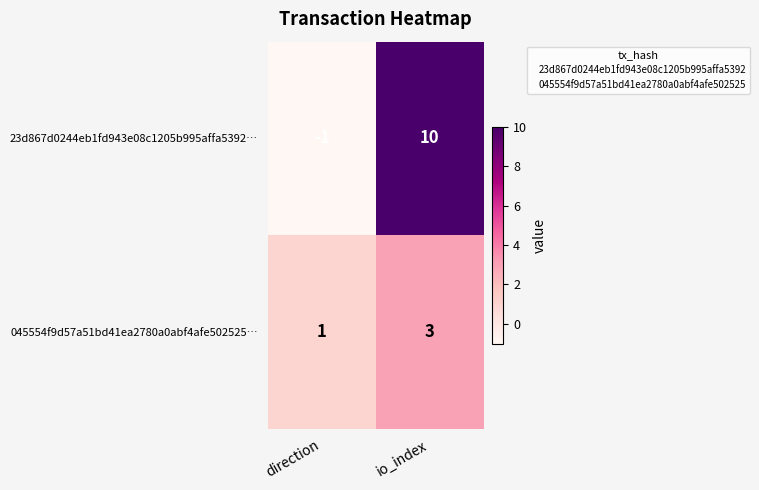

The 045554f9d57a51bd41ea2780a0abf4afe502525… series shows 1 at io_index. True or false?

False